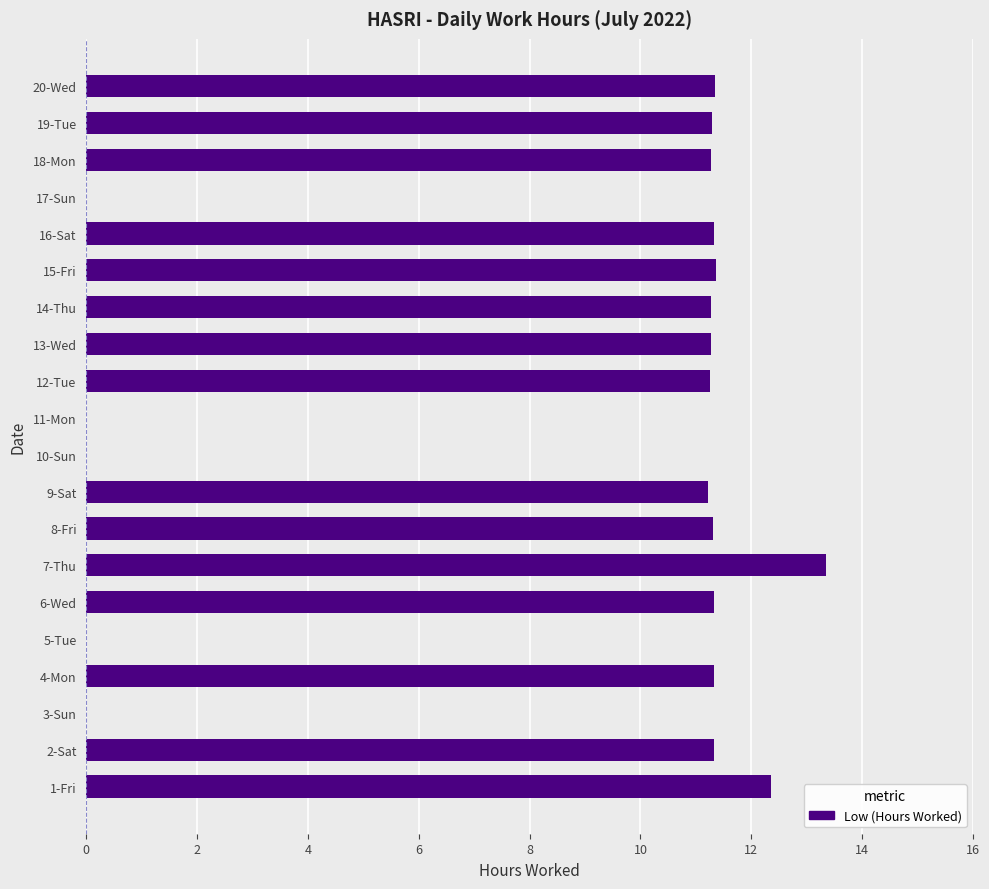

Which has a higher value, 12-Tue or 7-Thu?

7-Thu